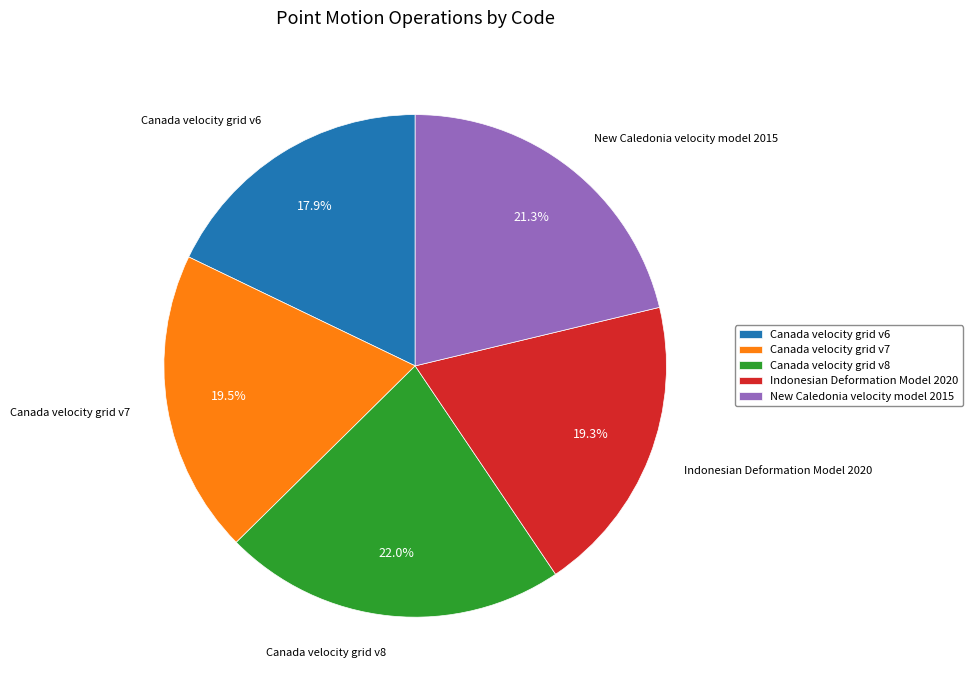

How many slices are in this pie chart?

5